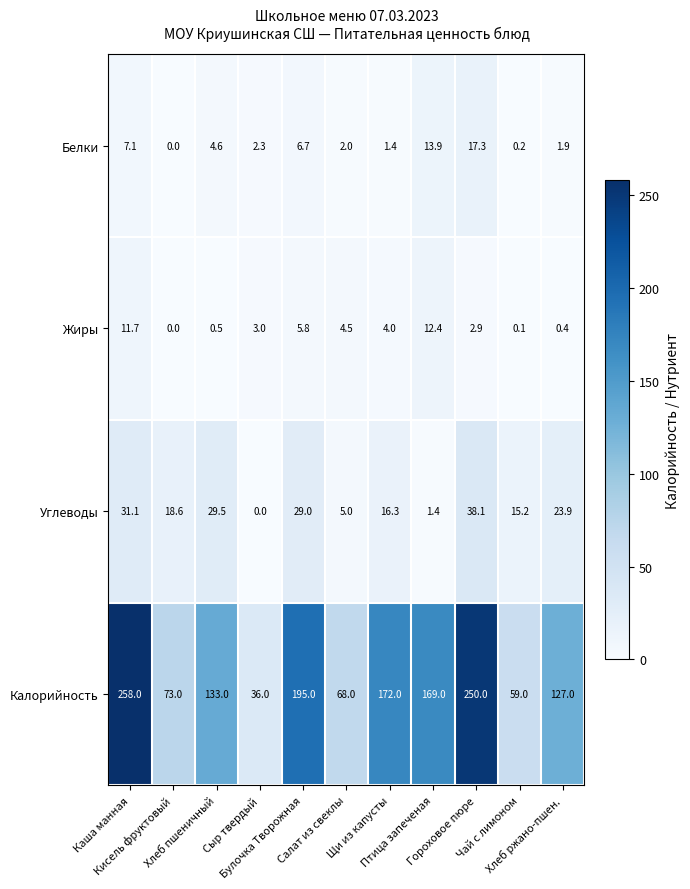

What is the lowest value of the Калорийность series?

36.0